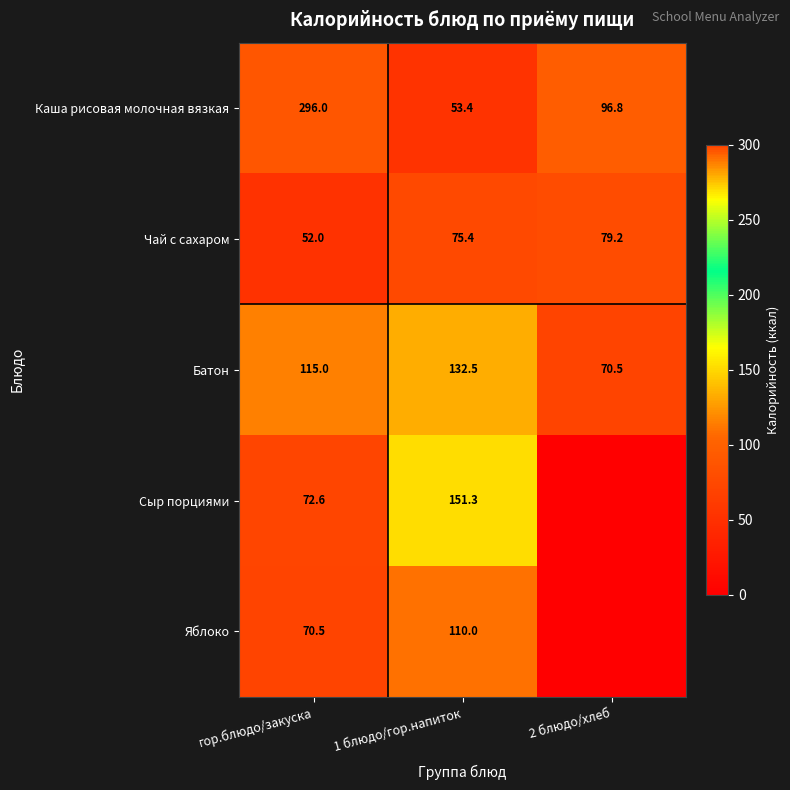

What value does the Каша рисовая молочная вязкая series have at гор.блюдо/закуска?

296.0